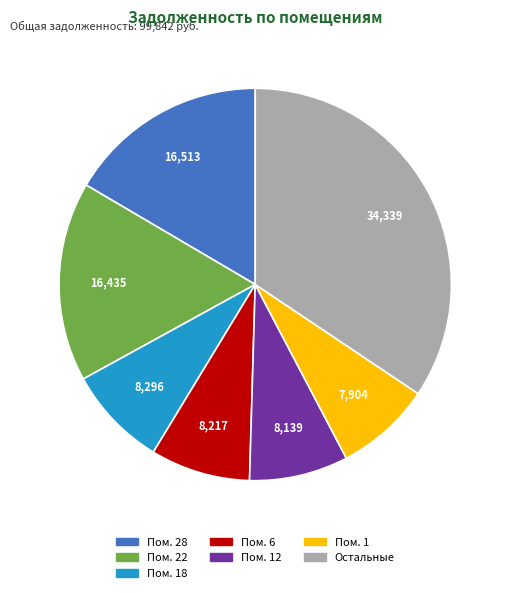

Is there any slice that represents more than half of the pie?

No